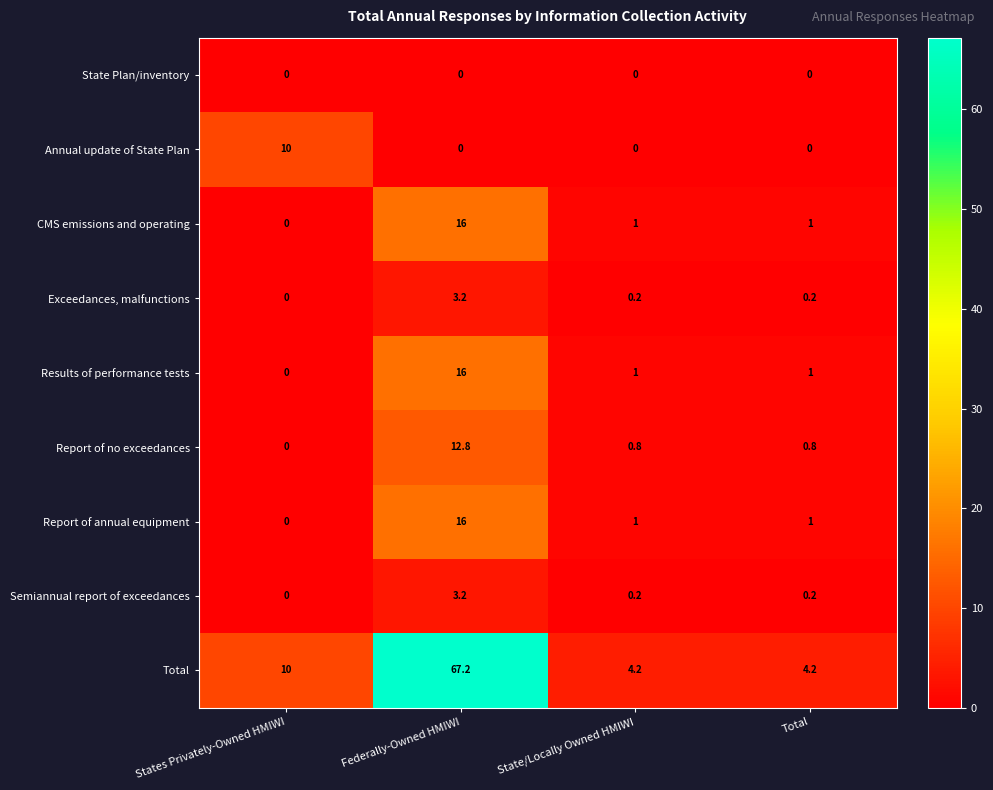

Which category has the highest value across all series?

Federally-Owned HMIWI